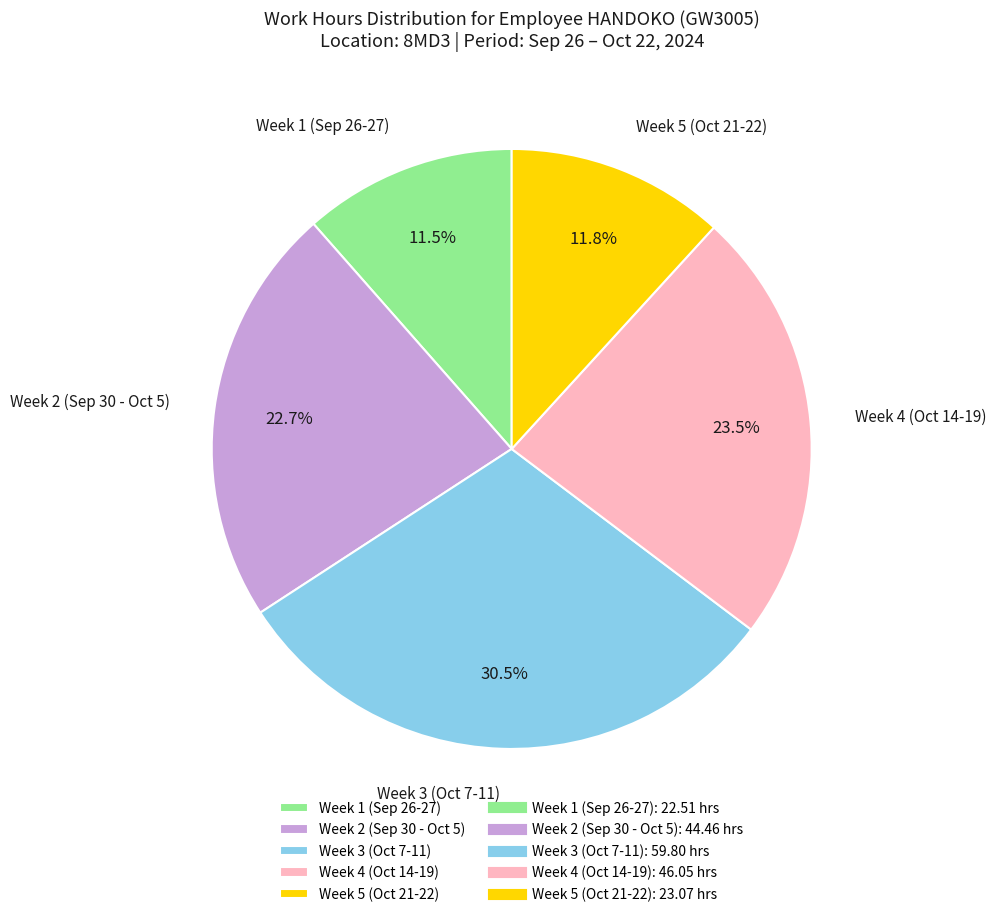

Is the sum of Week 2 (Sep 30 - Oct 5) and Week 3 (Oct 7-11) greater than half?

Yes